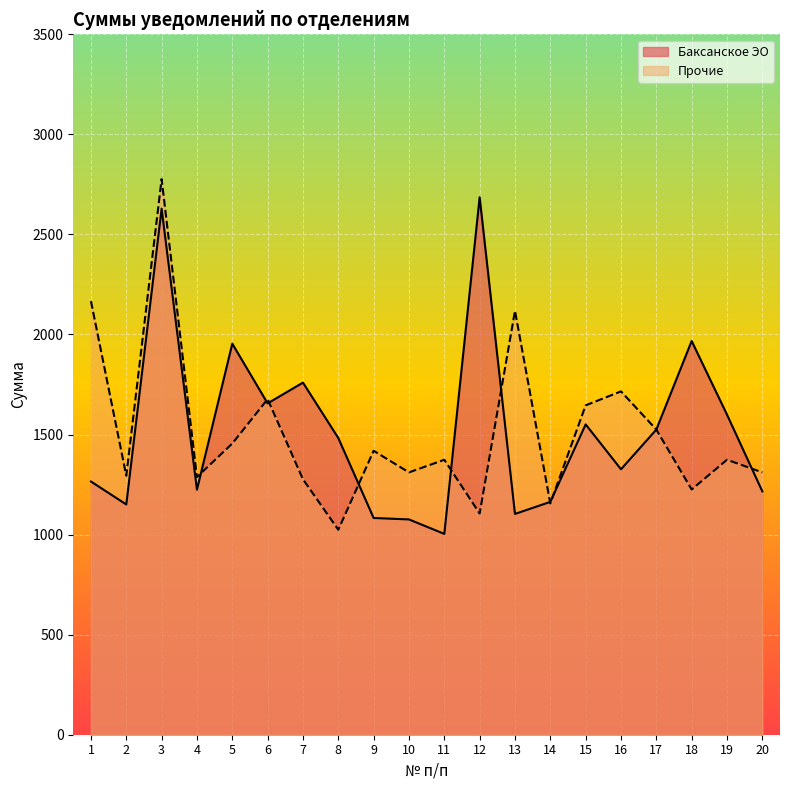

List the labels in order of Баксанское ЭО value, largest first.

12, 3, 18, 5, 7, 6, 19, 15, 17, 8, 16, 1, 4, 20, 14, 2, 13, 9, 10, 11